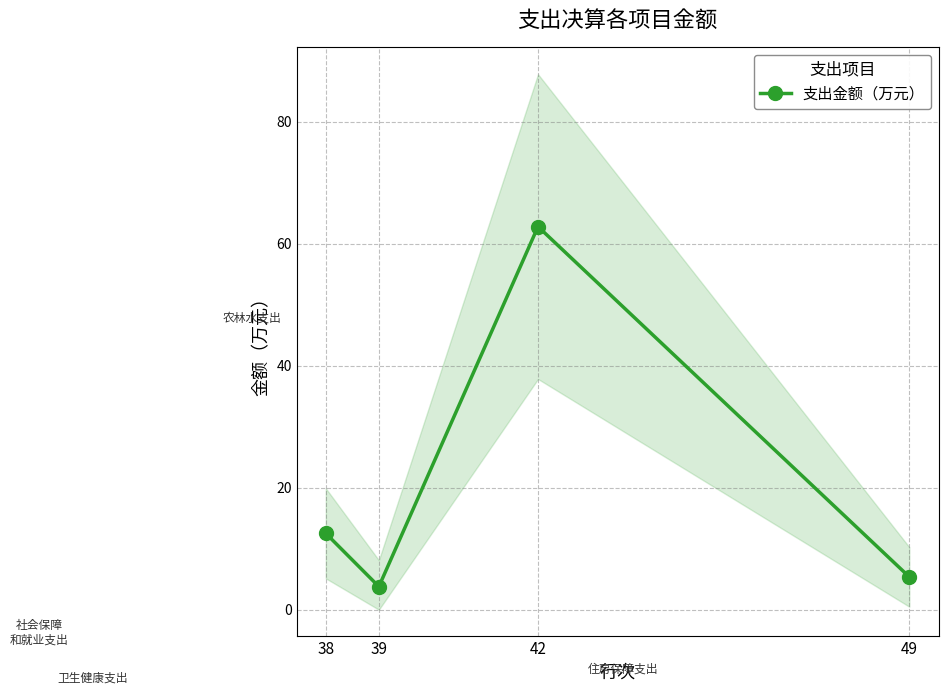

How many lines are shown in the chart?

1